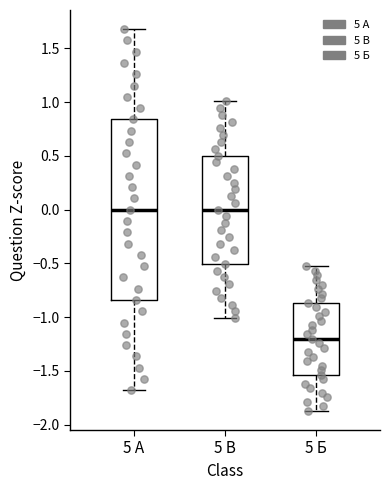

Where does the upper whisker of the box for 5 В end on the y-axis? The values are not printed on the chart, so give them approximately, as read against the axis.

1.00